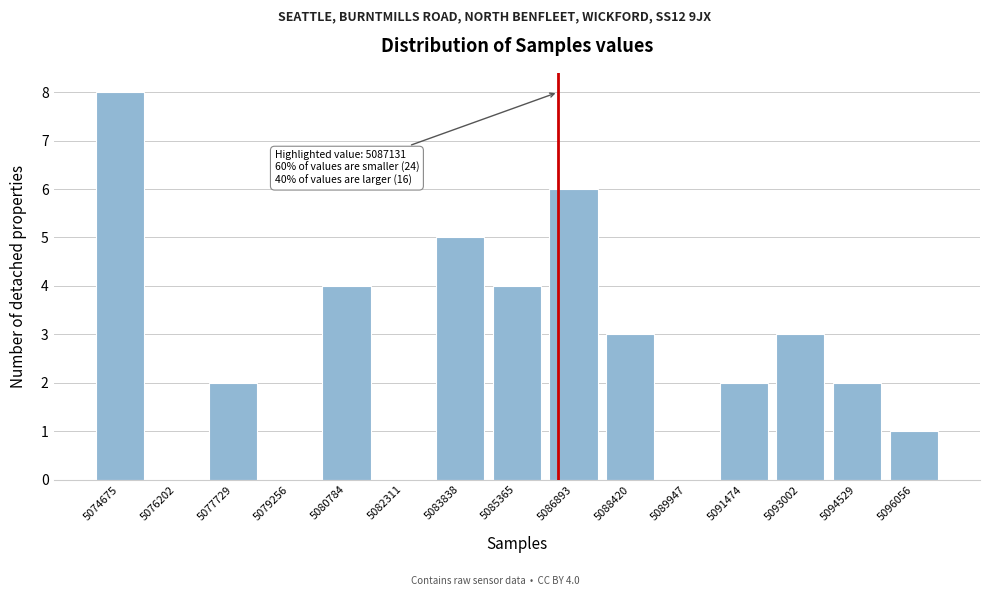

Reading left to right, list all the values displayed in this chart.

5074675=8	5076202=0	5077729=2	5079256=0	5080784=4	5082311=0	5083838=5	5085365=4	5086893=6	5088420=3	5089947=0	5091474=2	5093002=3	5094529=2	5096056=1